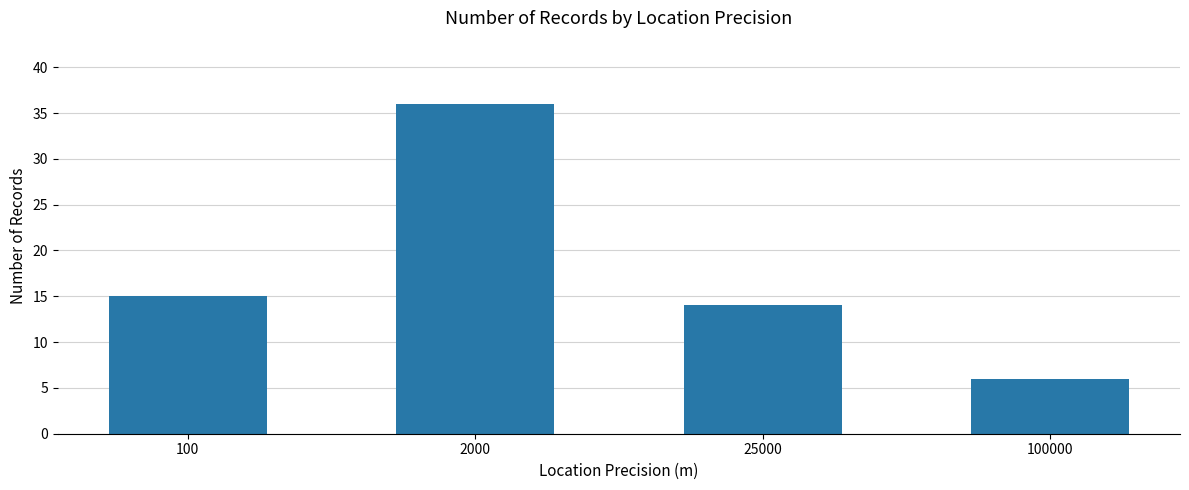

What is the ratio of the value at 100 to the value at 100000?

2.5